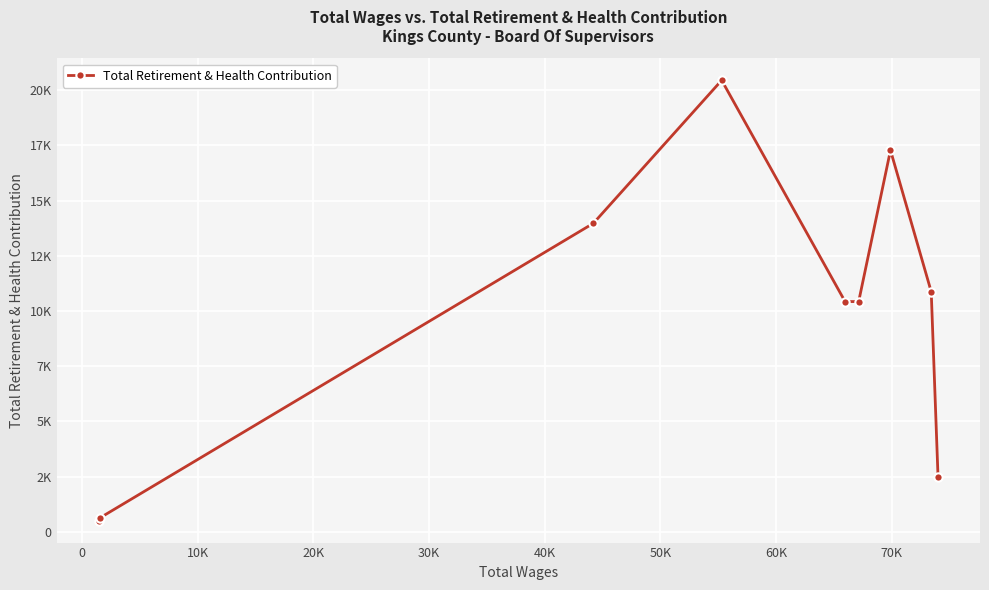

Reading left to right, list all the values displayed in this chart.

512	645	13974	20449	10429	10429	17280	10875	2500